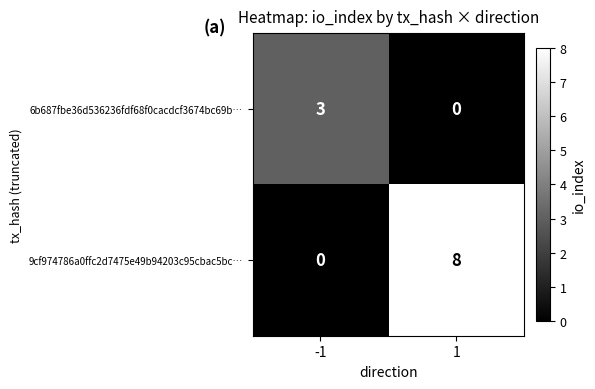

What is the difference between the maximum and minimum values in the 6b687fbe36d536236fdf68f0cacdcf3674bc69b… series?

3